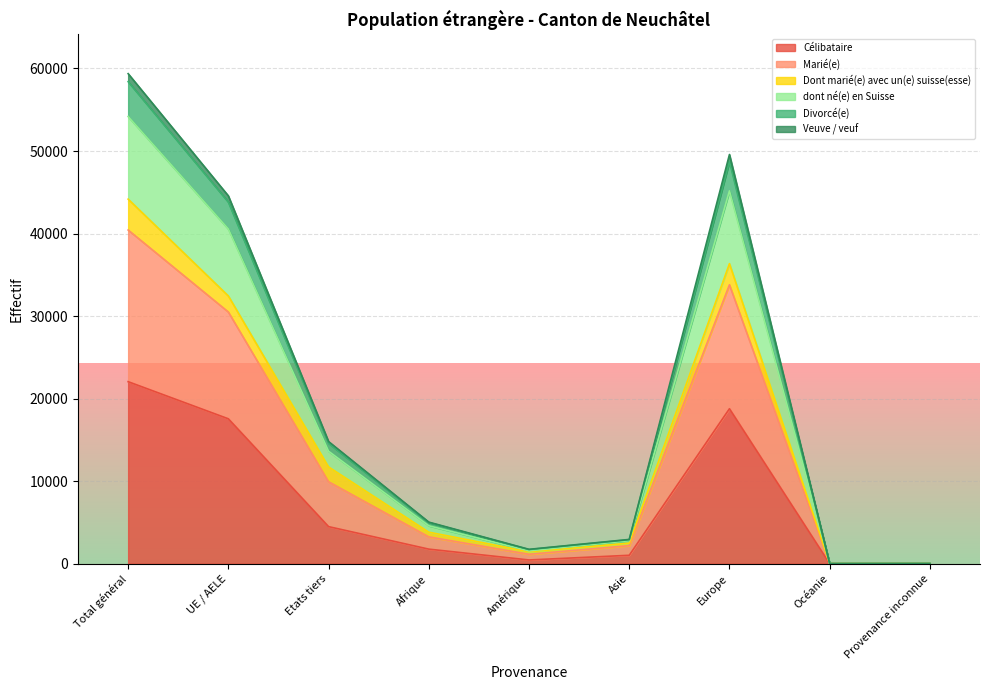

What is the lowest value of the dont né(e) en Suisse series?

17